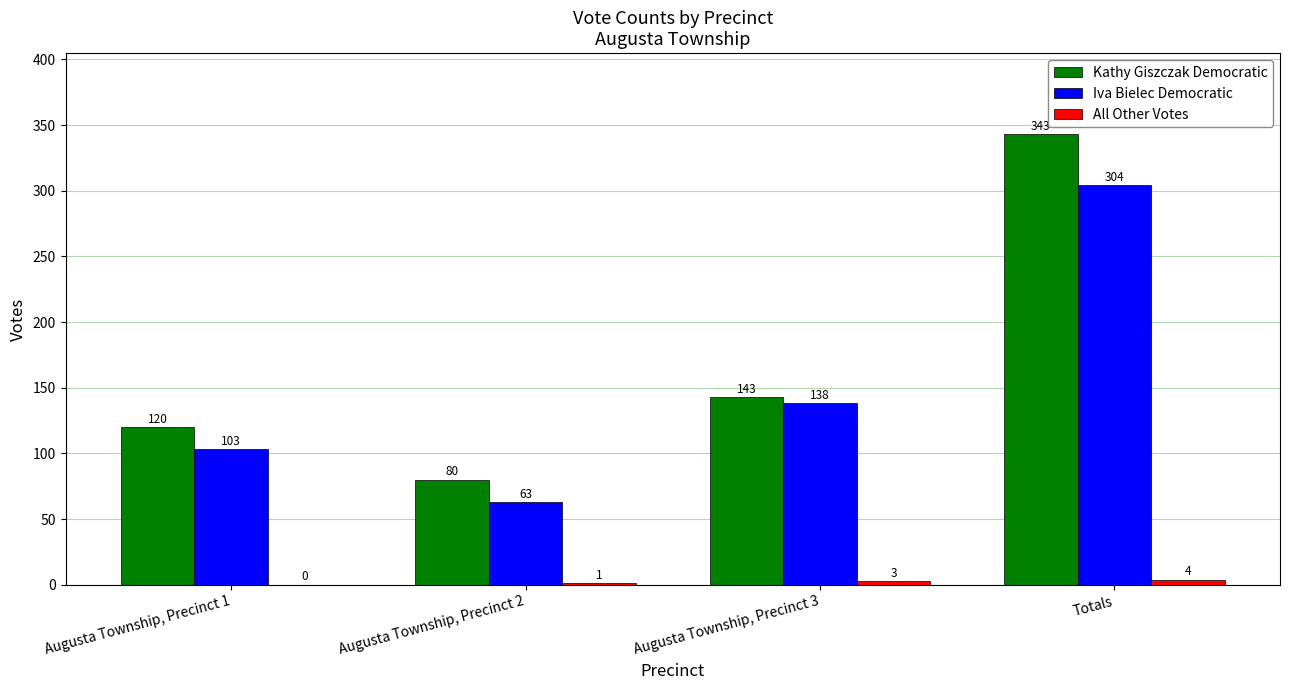

What is the sum of the Iva Bielec Democratic values at Totals and Augusta Township, Precinct 2?

367